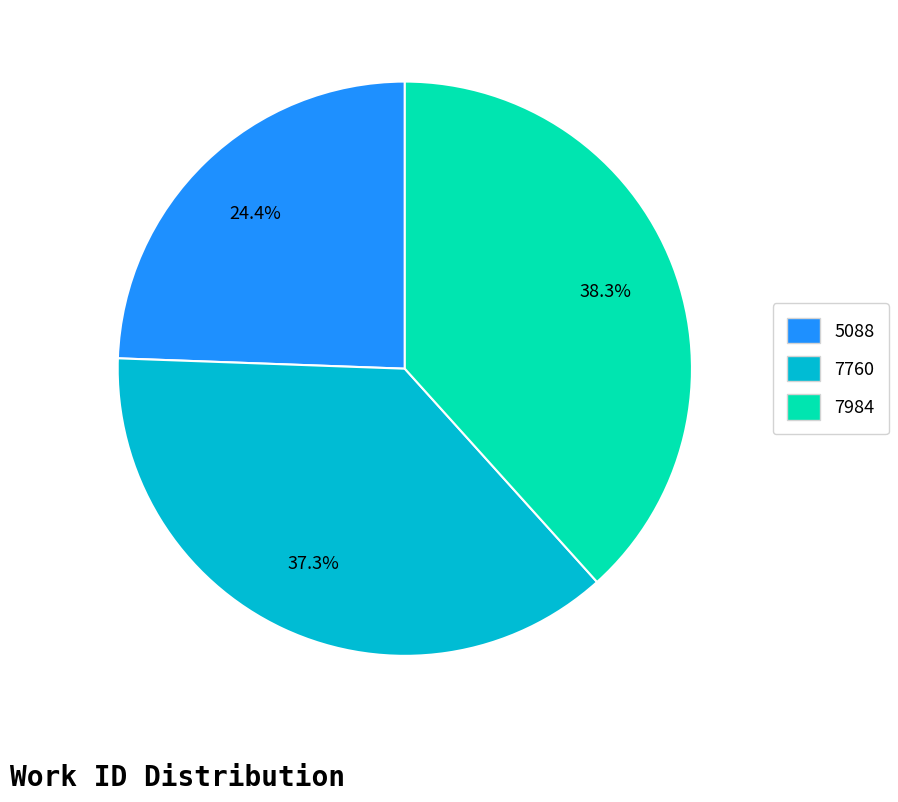

Is there a majority slice in this chart?

No